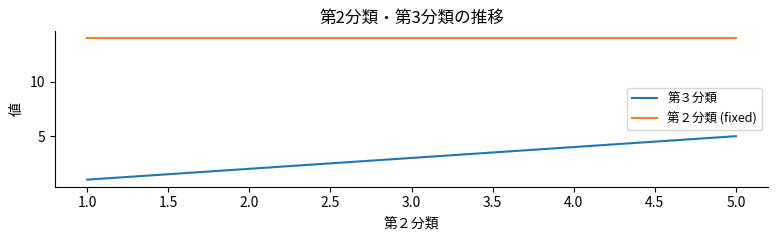

Rank the categories by 第３分類 value from lowest to highest.

1.0, 2.0, 3.0, 4.0, 5.0